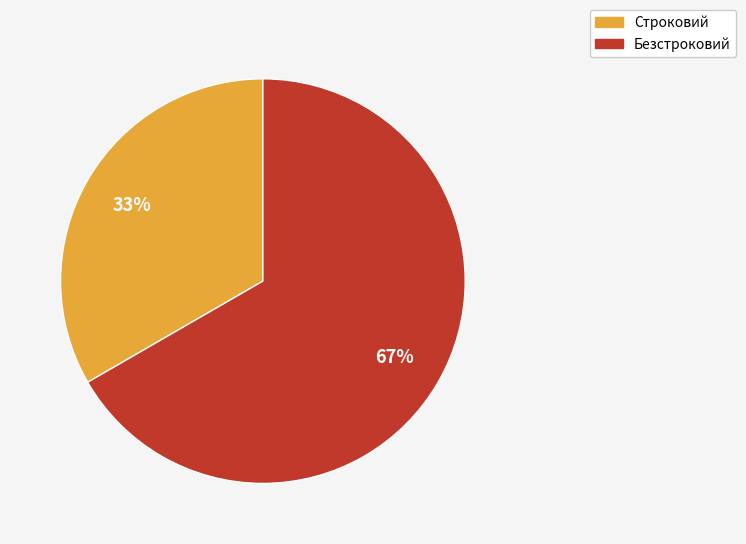

Count the number of slices in the pie.

2